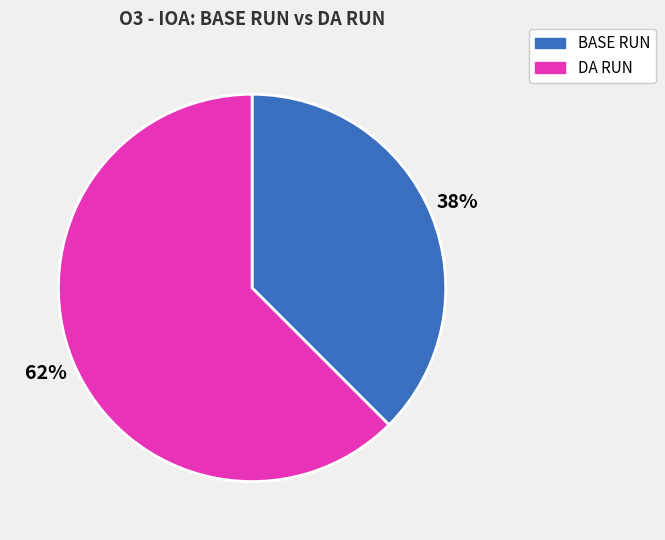

How many segments does this pie chart have?

2